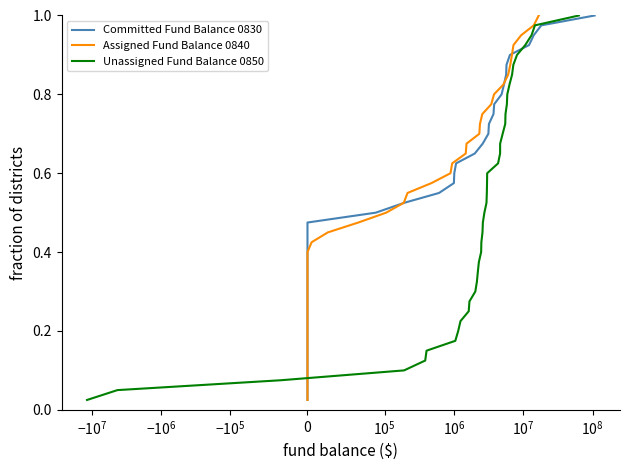

True or false: Unassigned Fund Balance 0850 has more than 2 interior local peaks.

False